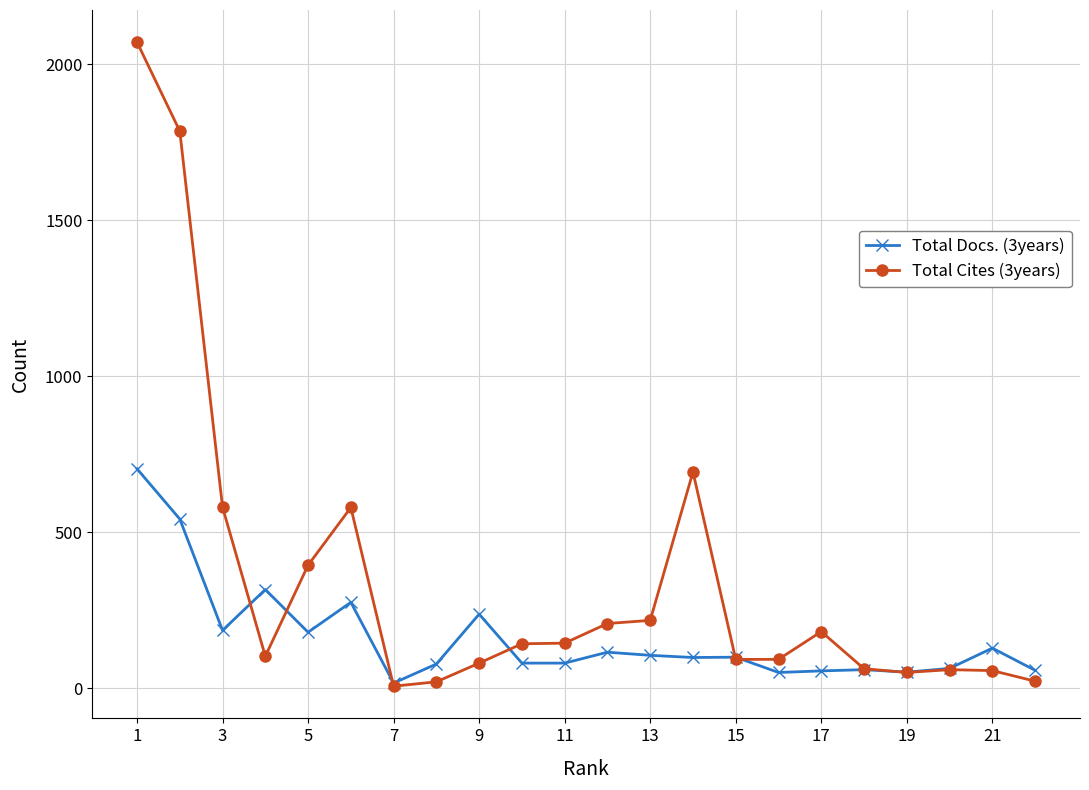

Which series has the largest range (max minus min)?

Total Cites (3years)